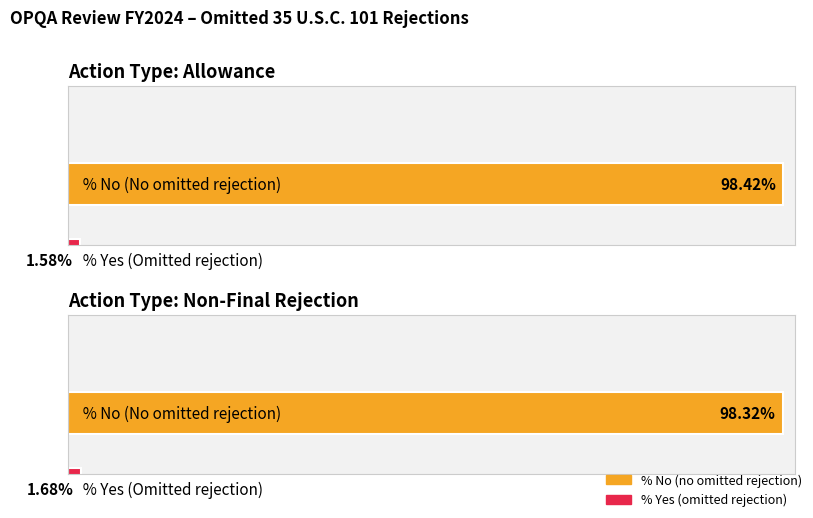

How many bars are there in each group?

2